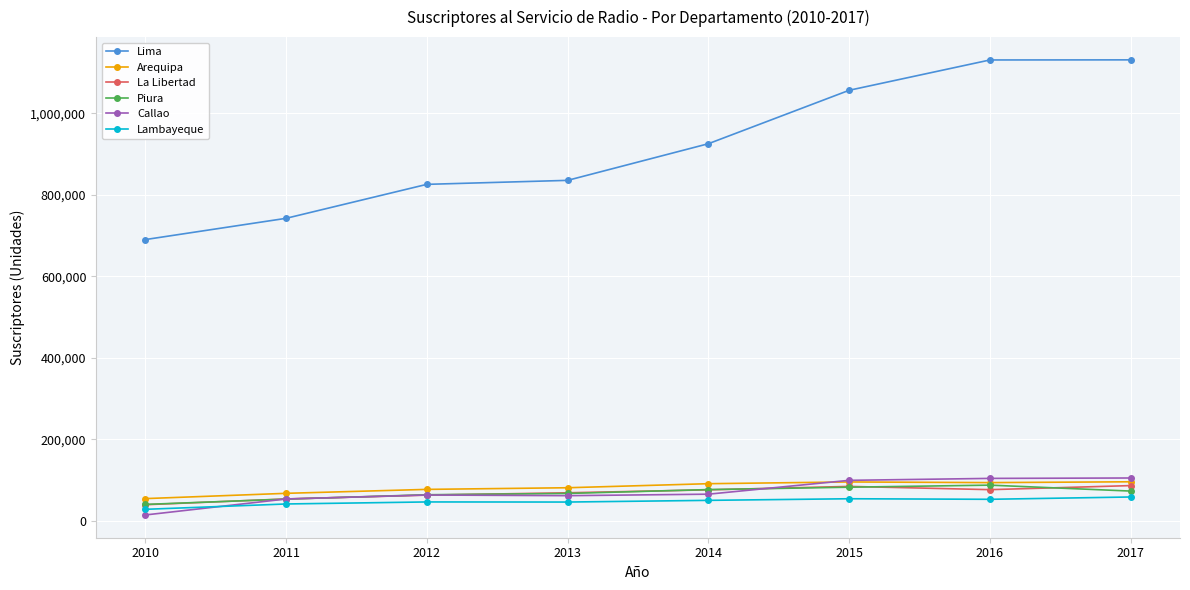

At how many categories does at least one series exceed 331232?

8